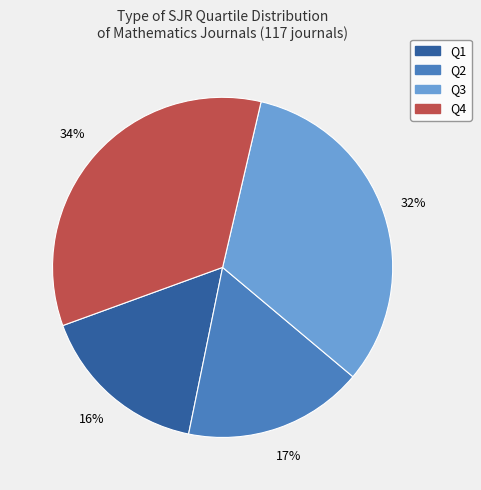

The Q1 slice represents 16% of the pie. True or false?

True